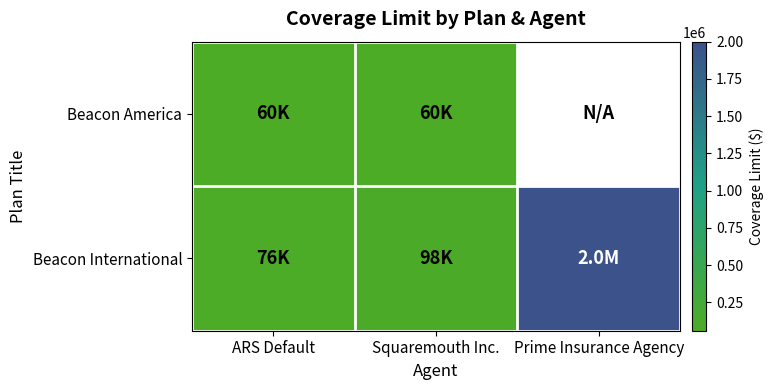

Is it true that Beacon International equals 76667.0 at ARS Default?

True